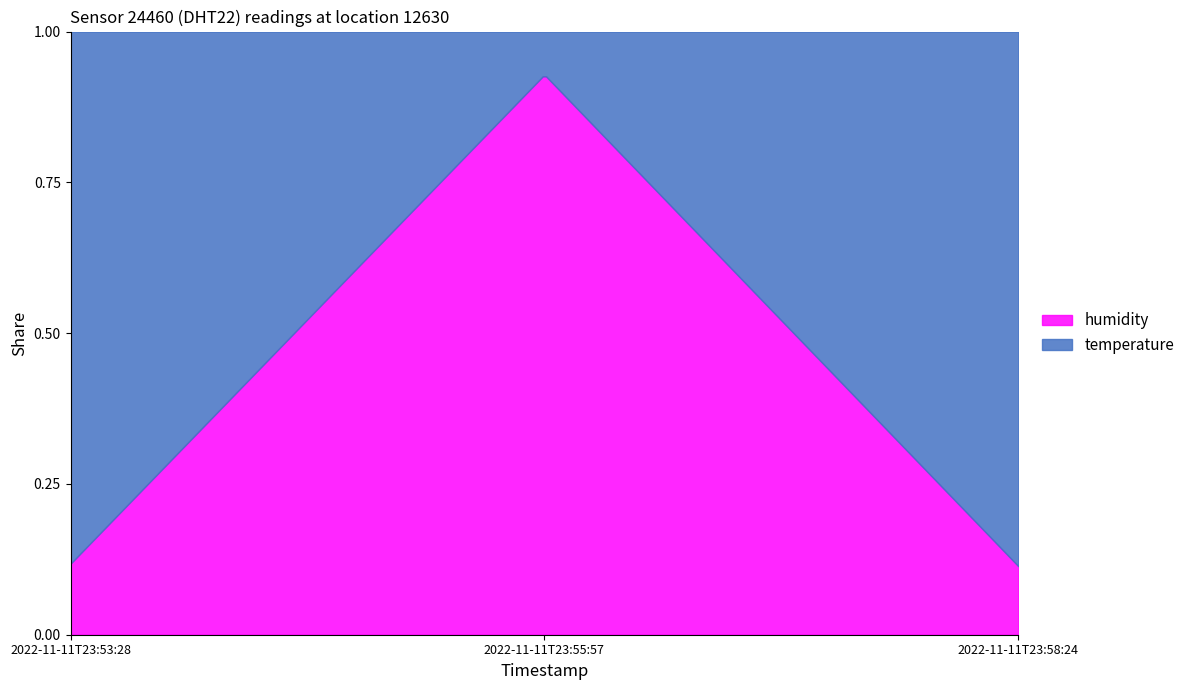

True or false: humidity has a value of 154.6 at 2022-11-11T23:55:57.

False